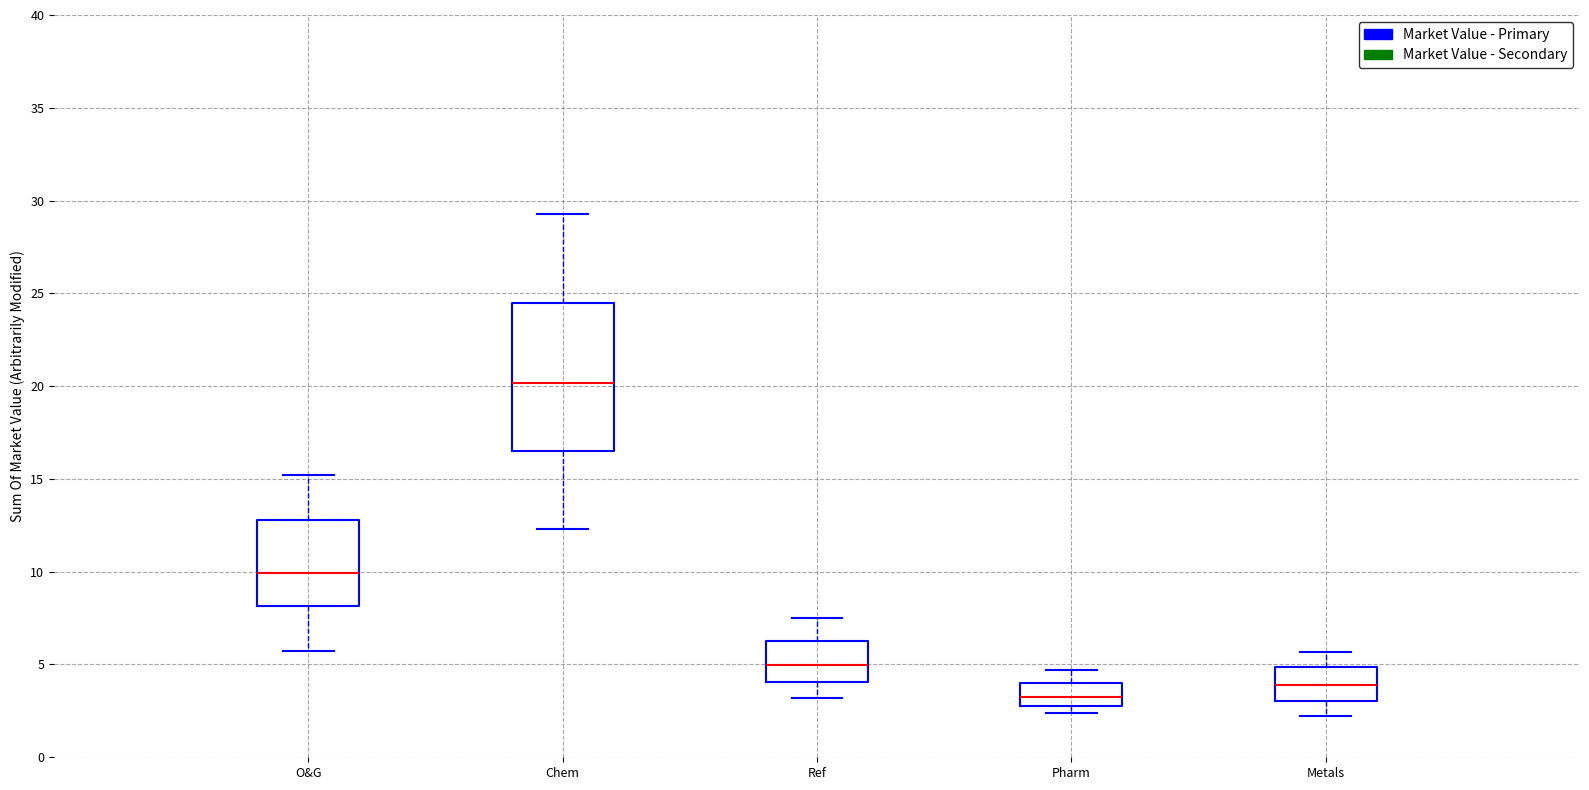

Reading left to right, transcribe this box plot: for each box, give where its median line is, the range the box spans, and where its two whiskers end, as read against the y-axis. The values are not printed on the chart, so give them approximately, as read against the axis.

O&G: median 10.0, box 8.0 to 13.0, whiskers 5.5 to 15.0
Chem: median 20.0, box 16.5 to 24.5, whiskers 12.5 to 29.5
Ref: median 5.0, box 4.0 to 6.5, whiskers 3.0 to 7.5
Pharm: median 3.5, box 3.0 to 4.0, whiskers 2.5 to 4.5
Metals: median 4.0, box 3.0 to 5.0, whiskers 2.0 to 5.5